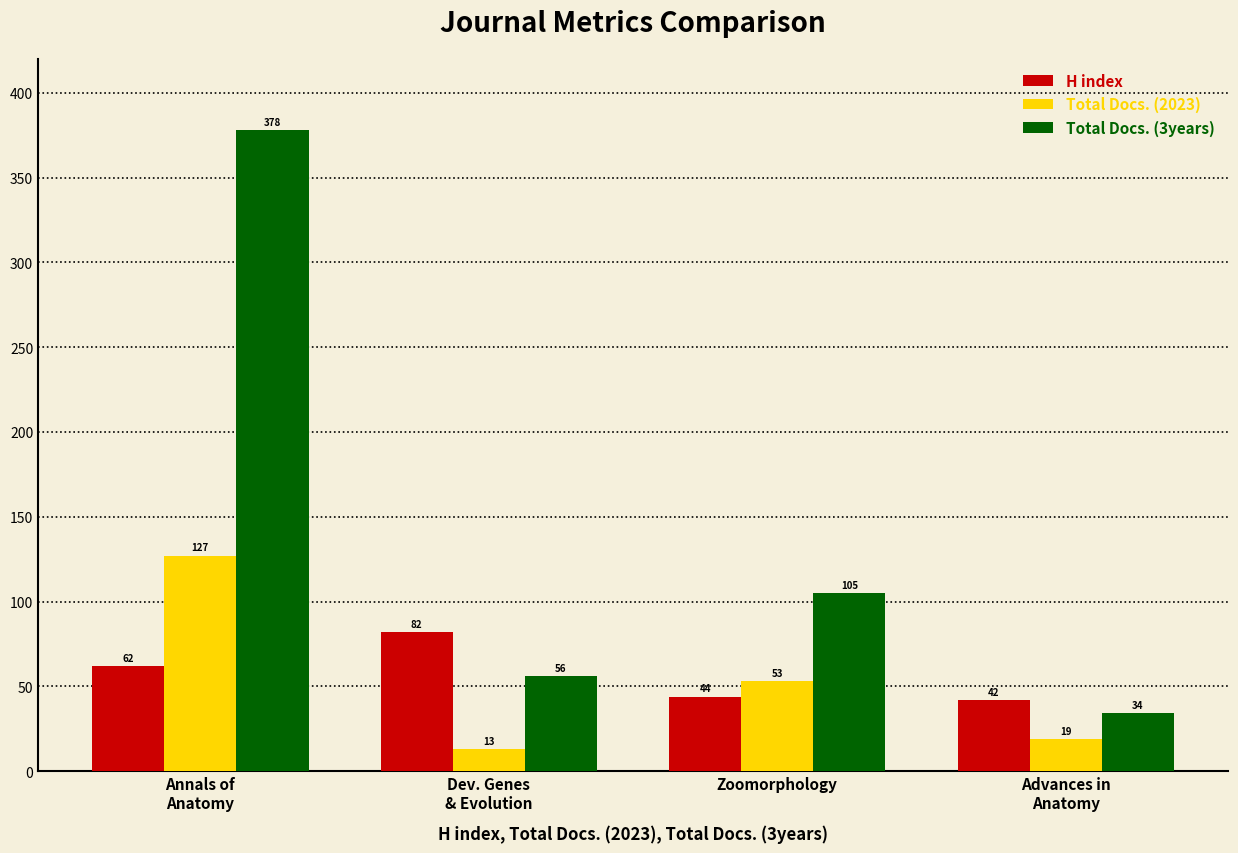

At how many categories does at least one series exceed 19?

4